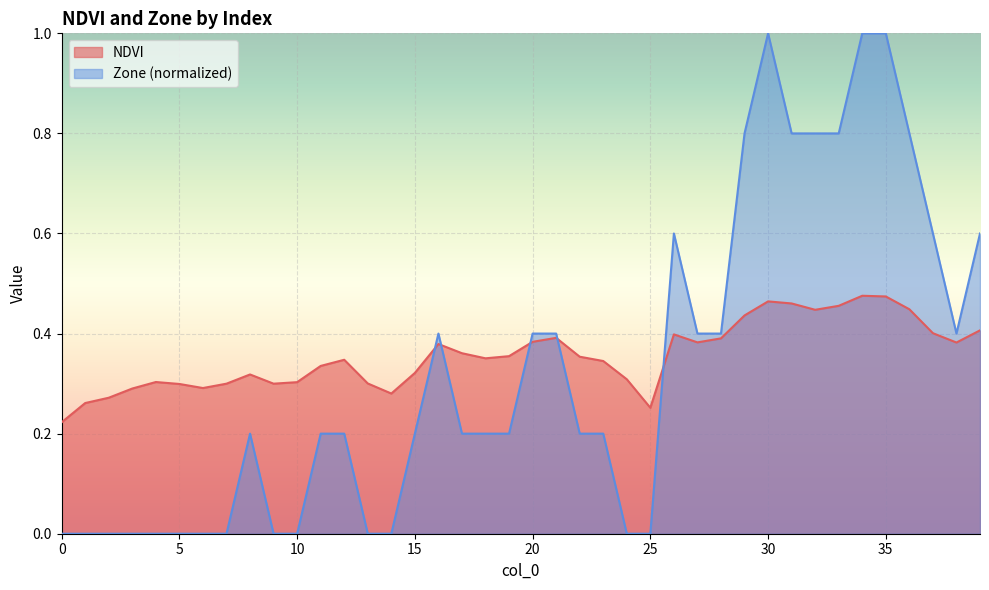

How many values in Zone are above zero?

26